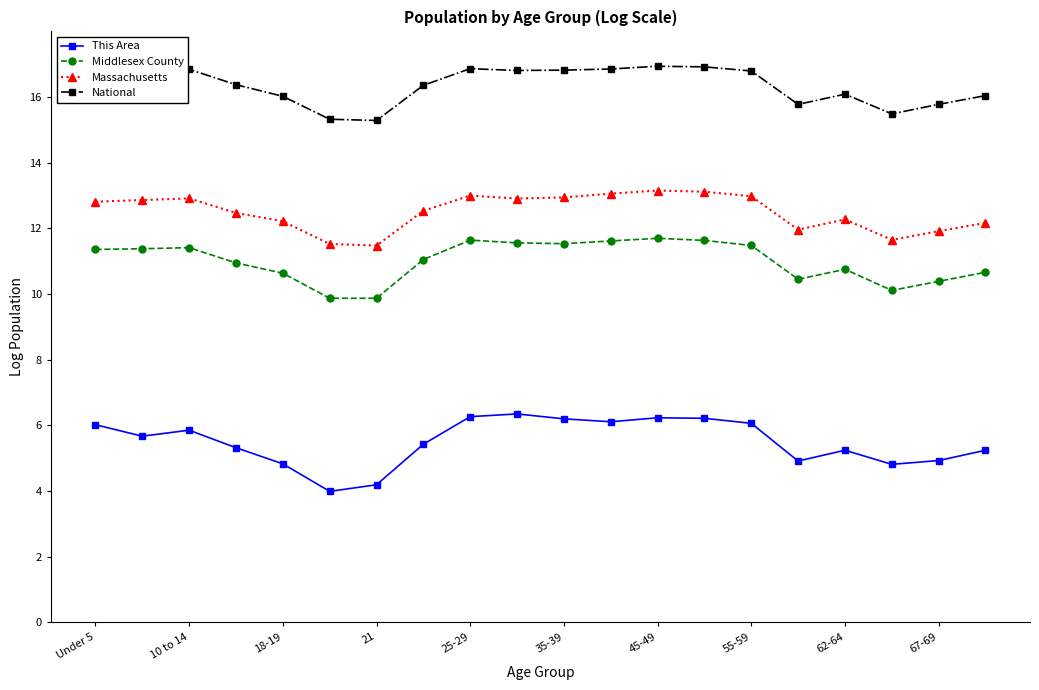

How many categories are shown in the chart?

20